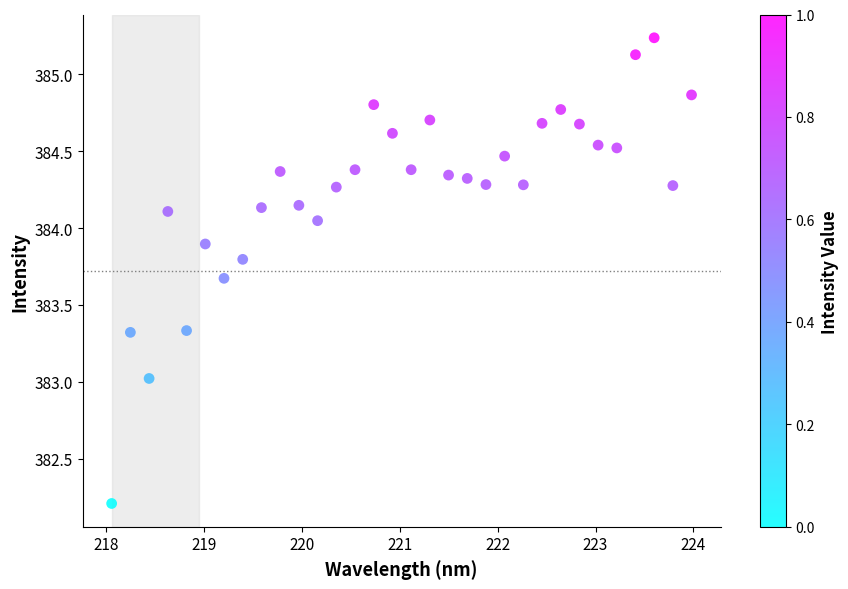

What is the range of X values (max minus min)?

5.9